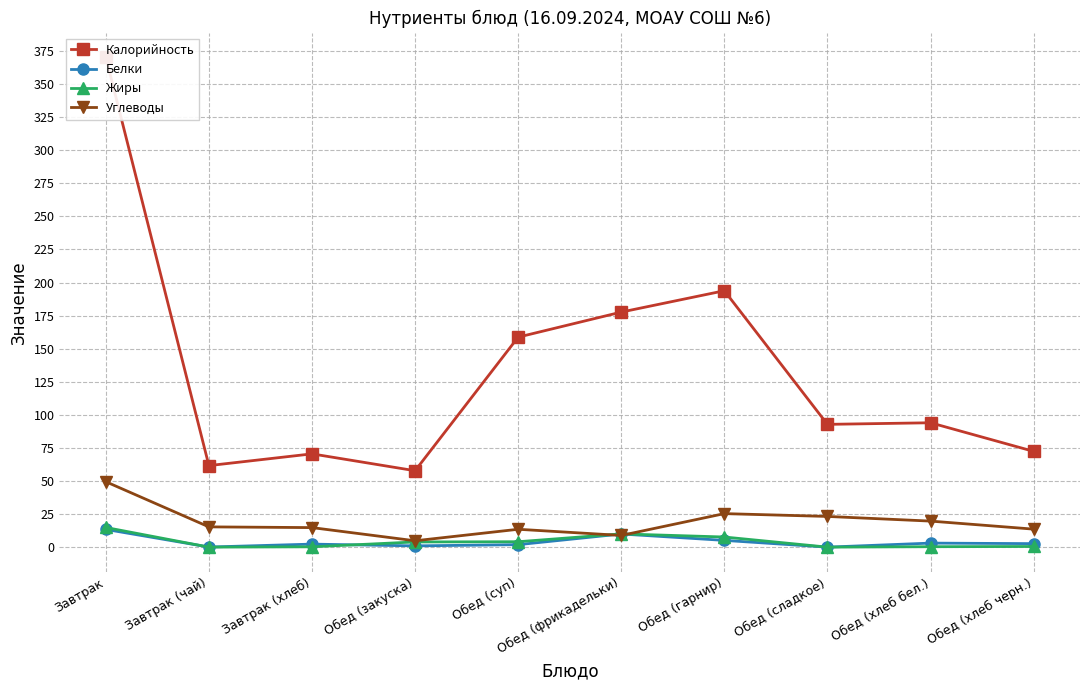

Which series has the largest total across all categories?

Калорийность